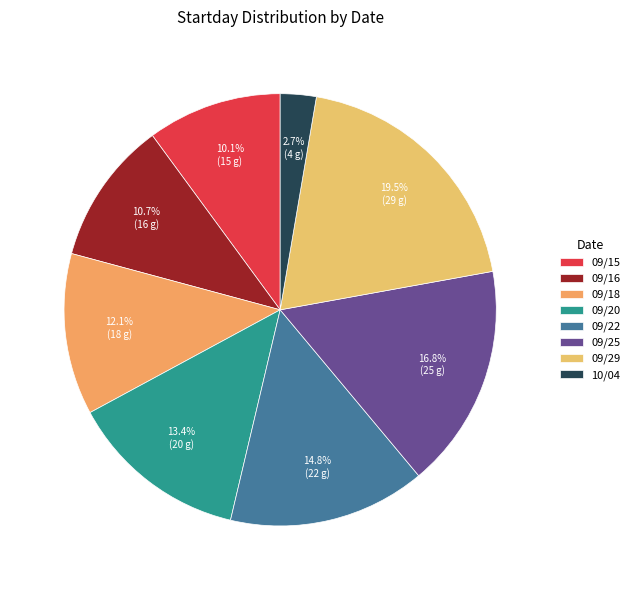

Count the number of slices in the pie.

8